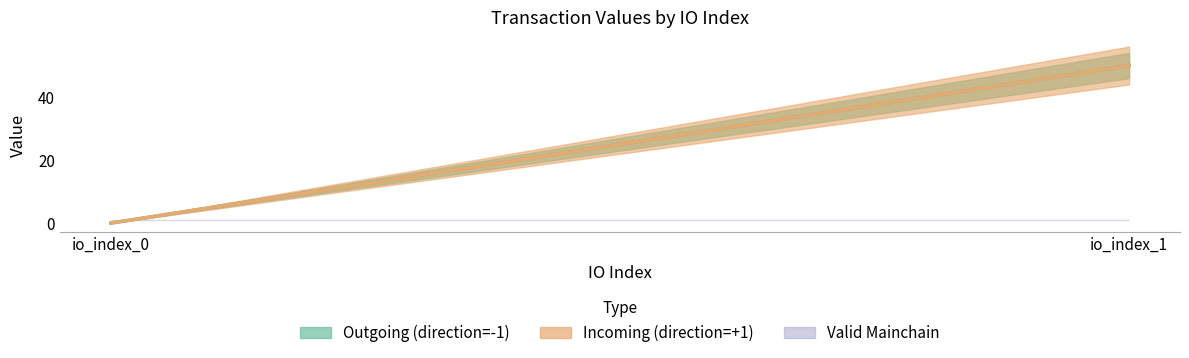

Between io_index_0 and io_index_1, which is larger?

io_index_1